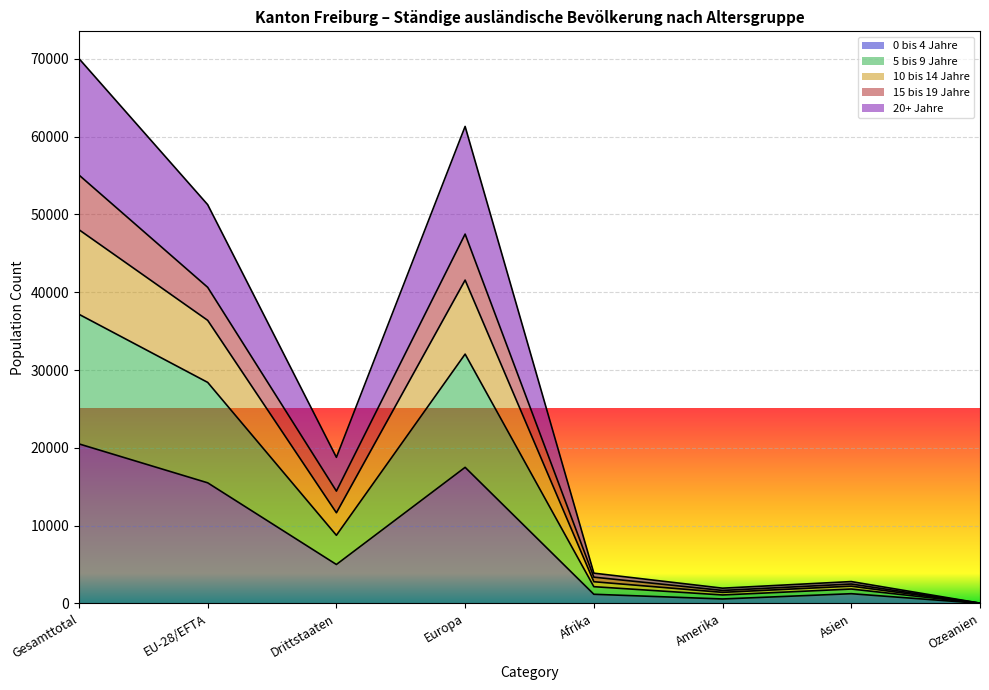

What is the smallest value displayed?

13